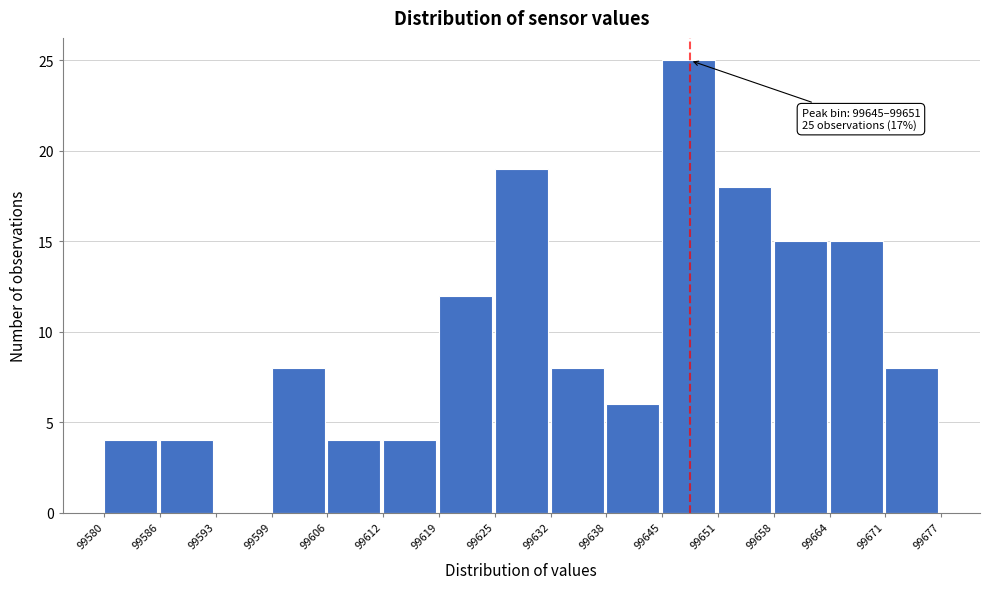

Which range on the x-axis has the tallest bar?

99645 to 99651